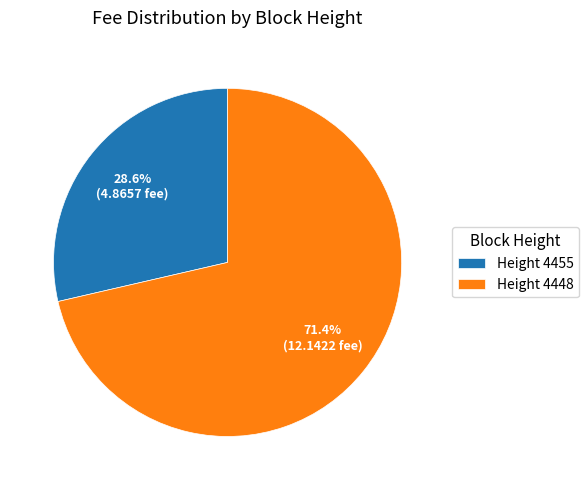

What is the smallest slice in the pie chart?

Height 4455